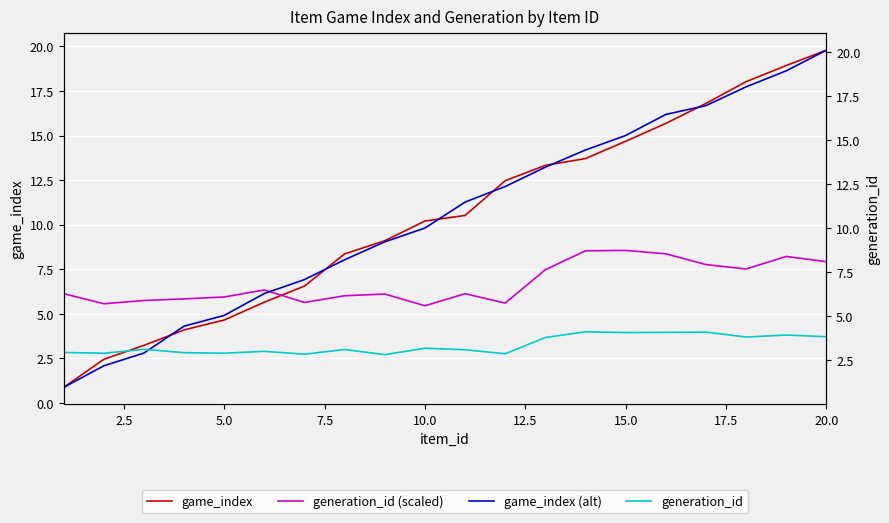

Is the value of game_index at 10 greater than the value of generation_id at 12.5?

Yes